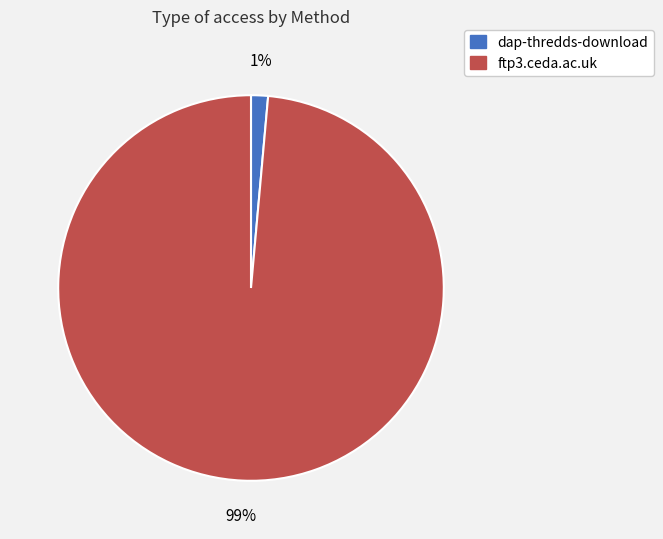

To the nearest percent, what portion does dap-thredds-download represent?

1%